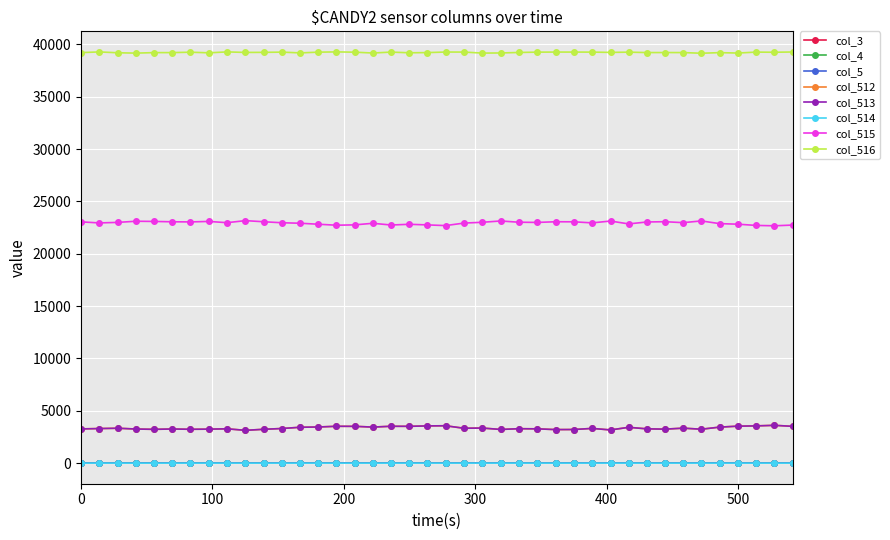

True or false: col_514 and col_515 cross at least once.

False